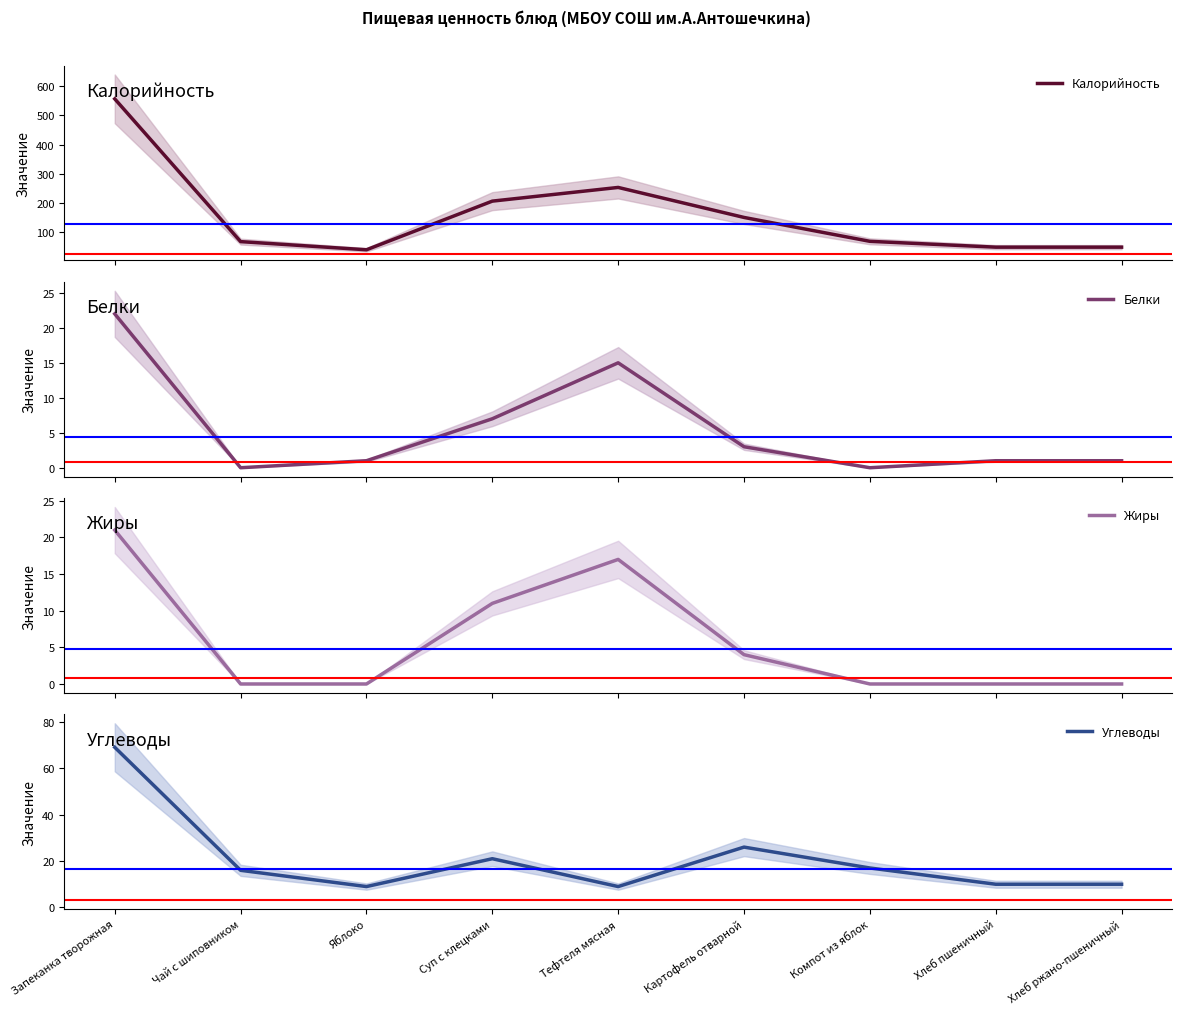

What is the label of the 8th point from the left?

Хлеб пшеничный